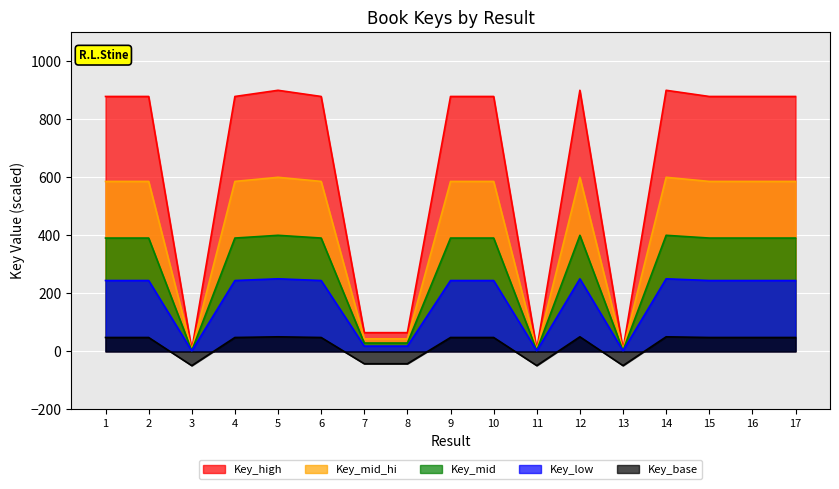

Rank the categories by value from highest to lowest.

5, 12, 14, 2, 1, 6, 10, 4, 9, 15, 16, 17, 7, 8, 11, 13, 3